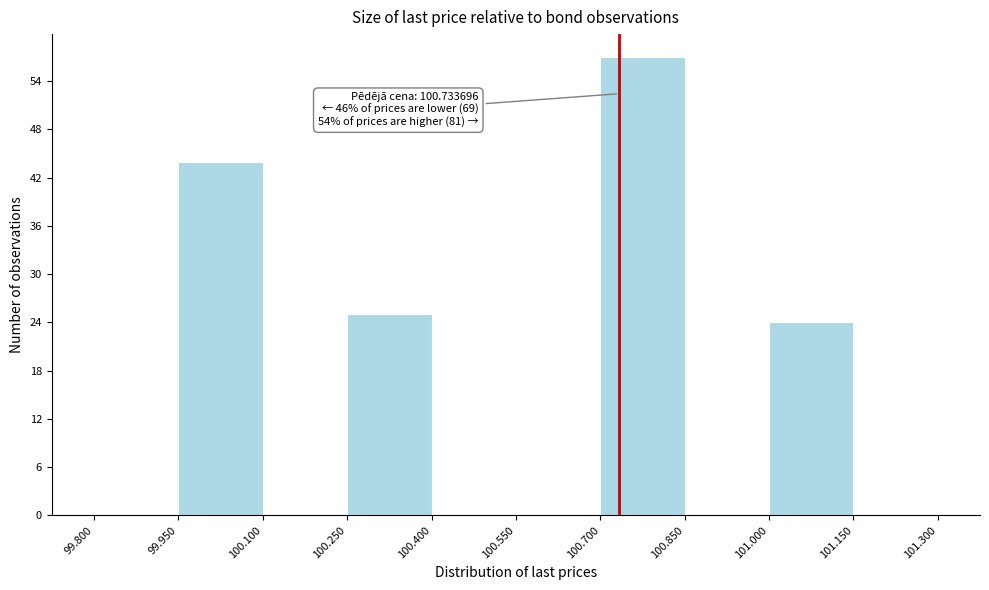

Which range on the x-axis has the tallest bar?

100.700 to 100.850